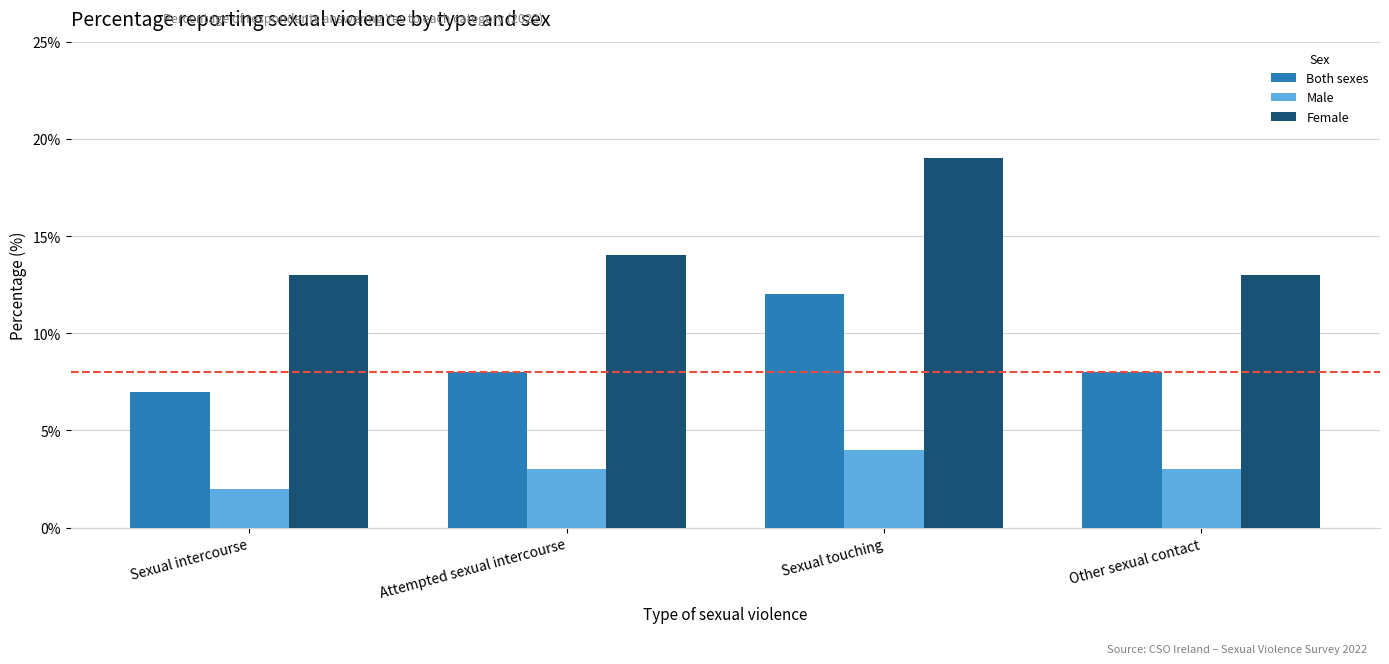

What is the average value of the Female series?

15